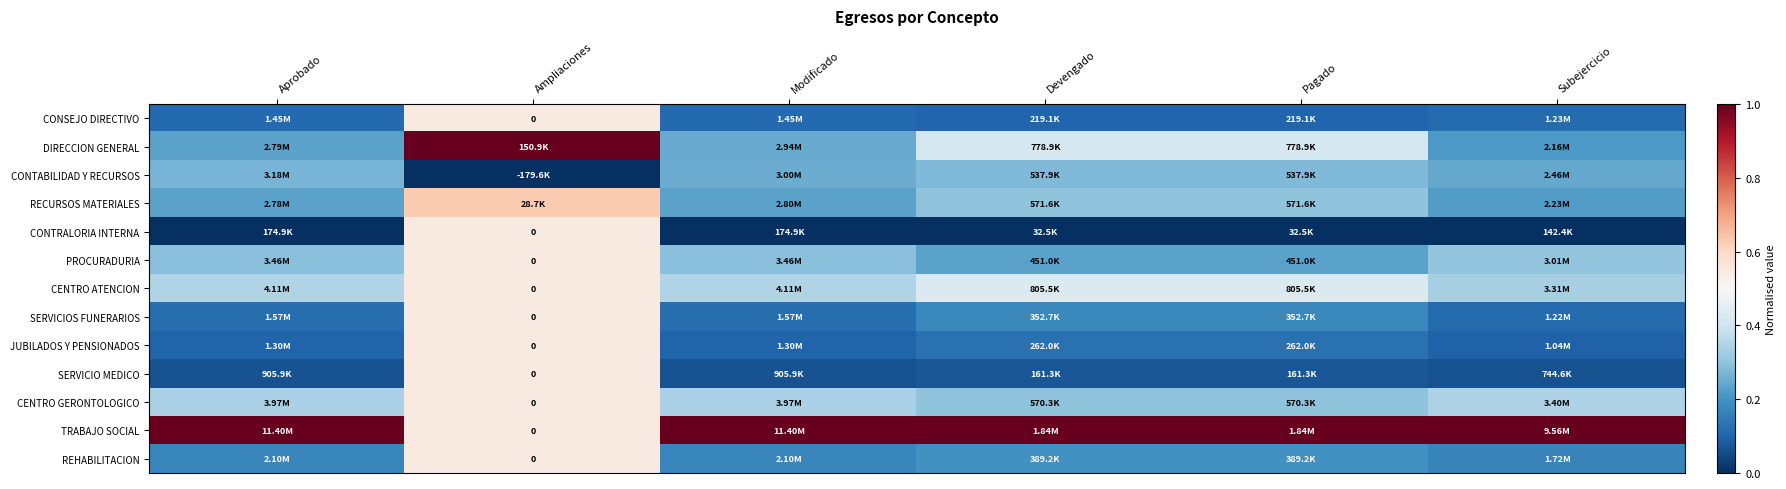

Which category has the lowest value across all series?

Ampliaciones